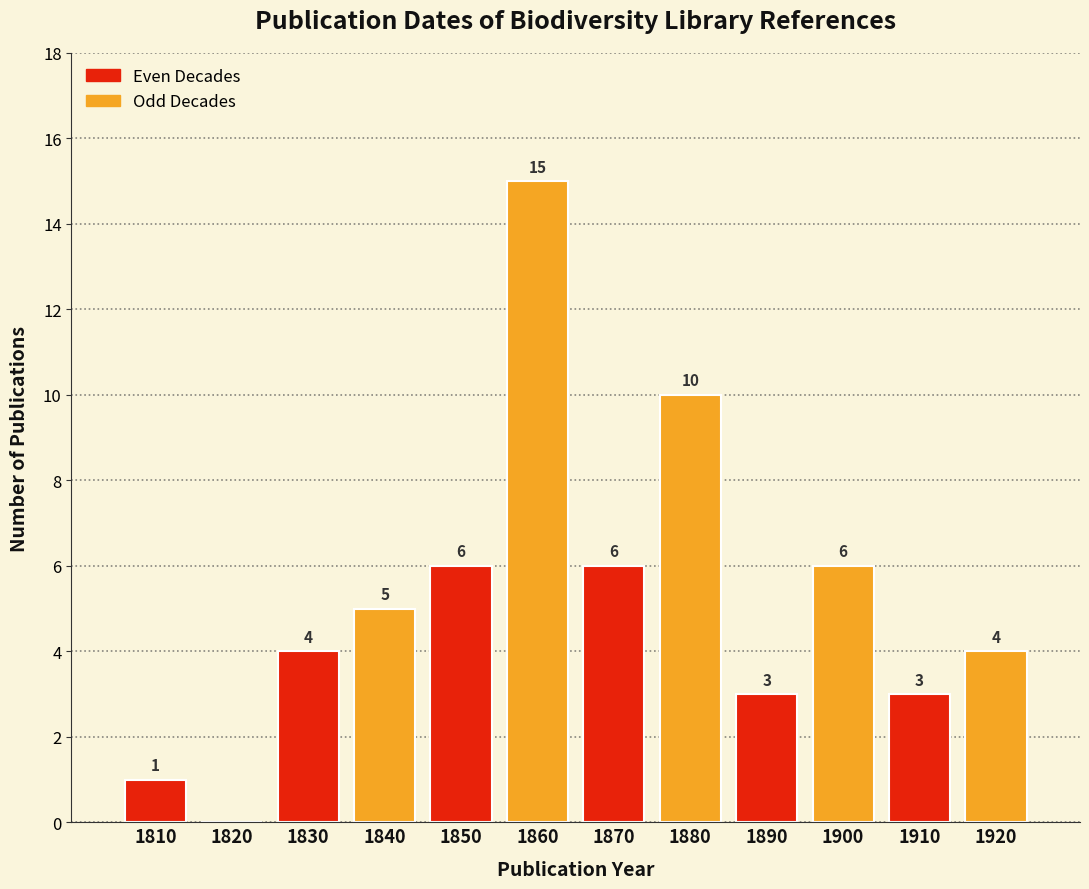

Reading left to right, extract all data points from this chart.

1810=1	1820=0	1830=4	1840=5	1850=6	1860=15	1870=6	1880=10	1890=3	1900=6	1910=3	1920=4